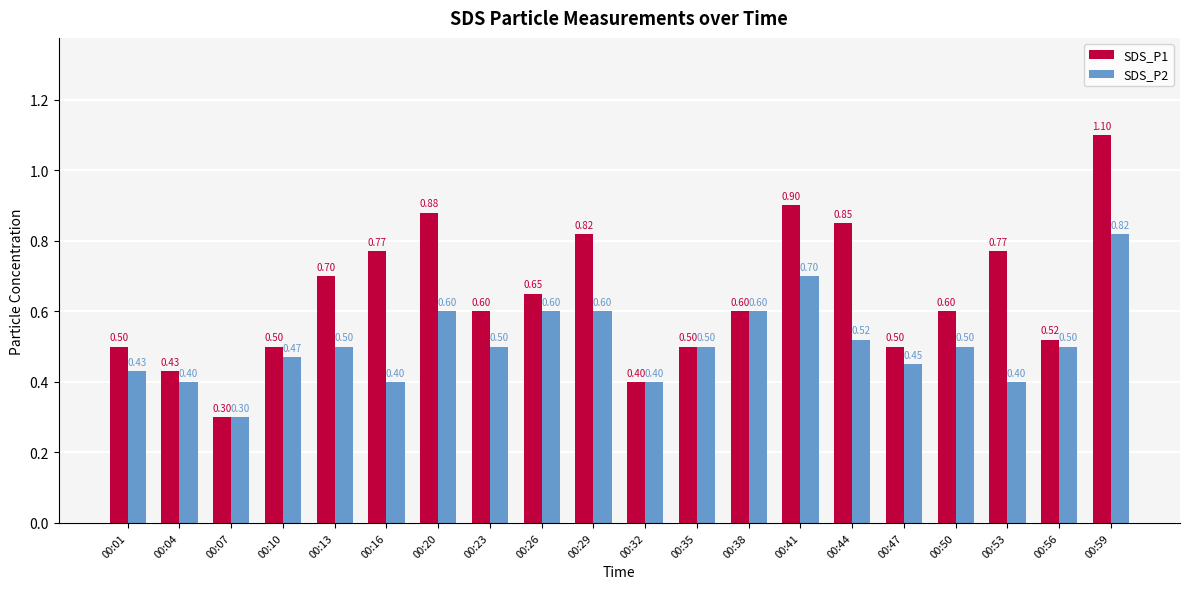

Where is SDS_P2 nearest to the value 0?

00:07